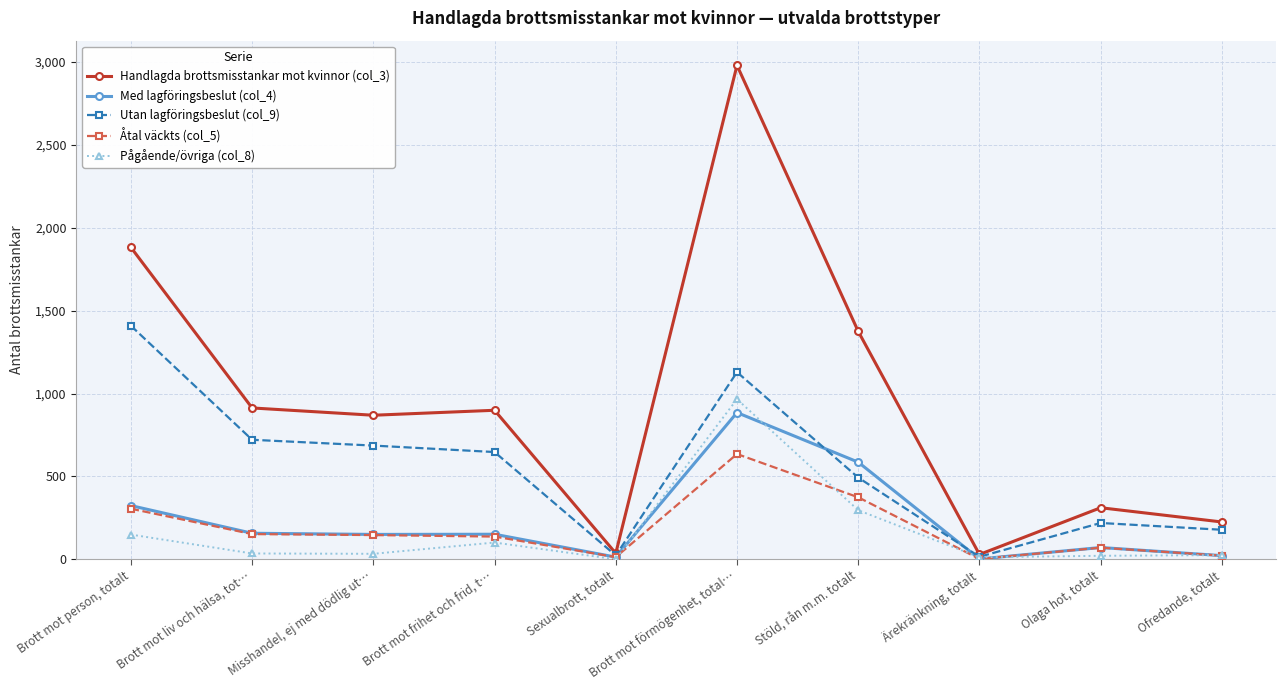

The value of Med lagföringsbeslut (col_4) at Brott mot liv och hälsa, tot… is 157. True or false?

True